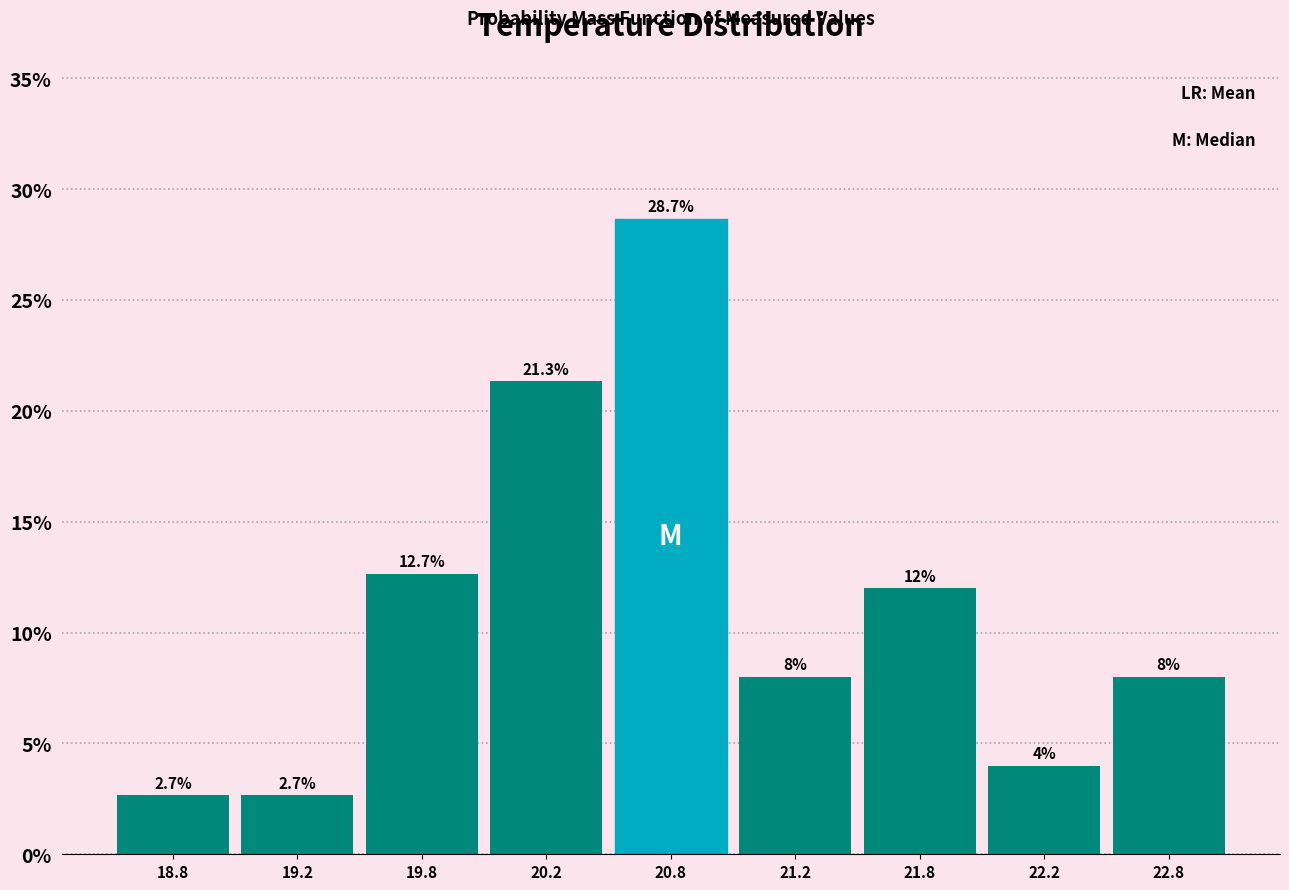

Reading left to right, transcribe all the data shown in this chart.

18.8=2.7	19.2=2.7	19.8=12.7	20.2=21.3	20.8=28.7	21.2=8.0	21.8=12.0	22.2=4.0	22.8=8.0